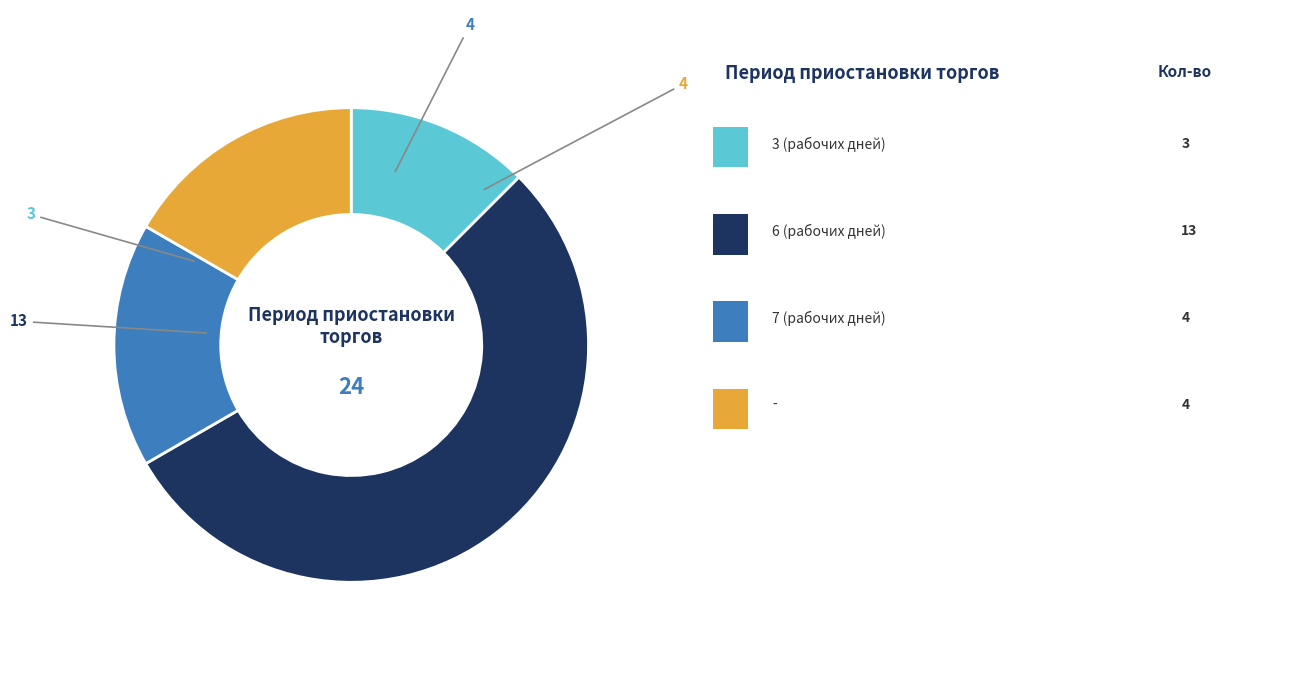

Is there a majority slice in this chart?

Yes